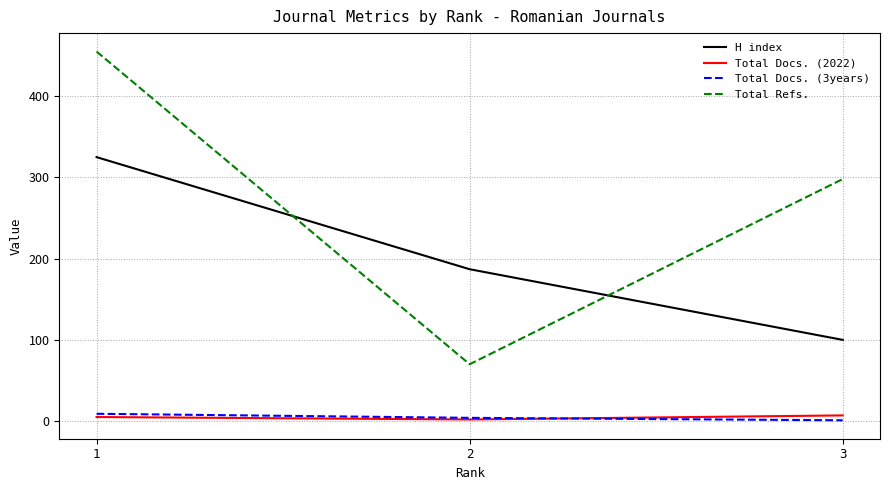

Between 1 and 2, which series saw the biggest shift?

Total Refs.